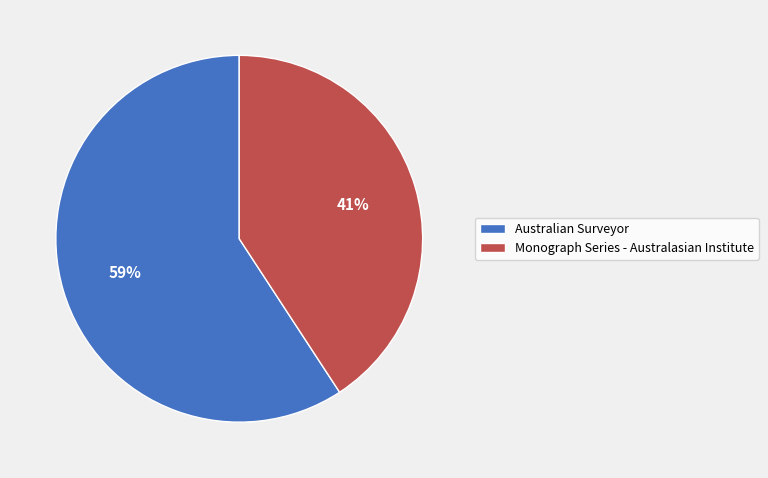

To the nearest percent, what is the combined percentage of Monograph Series - Australasian Institute and Australian Surveyor?

100%